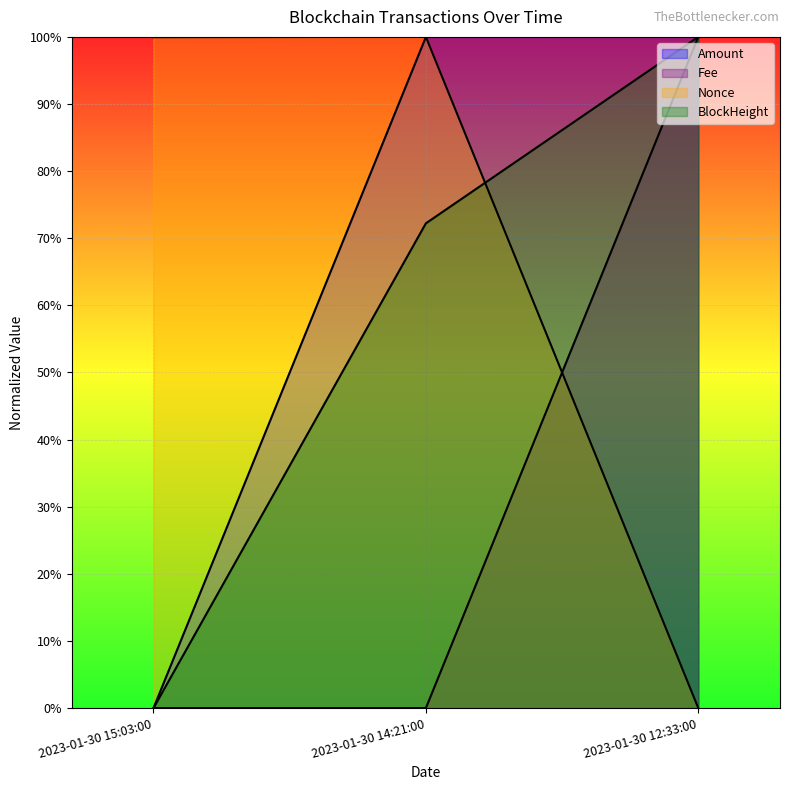

Where is Fee nearest to the value 0?

2023-01-30 15:03:00